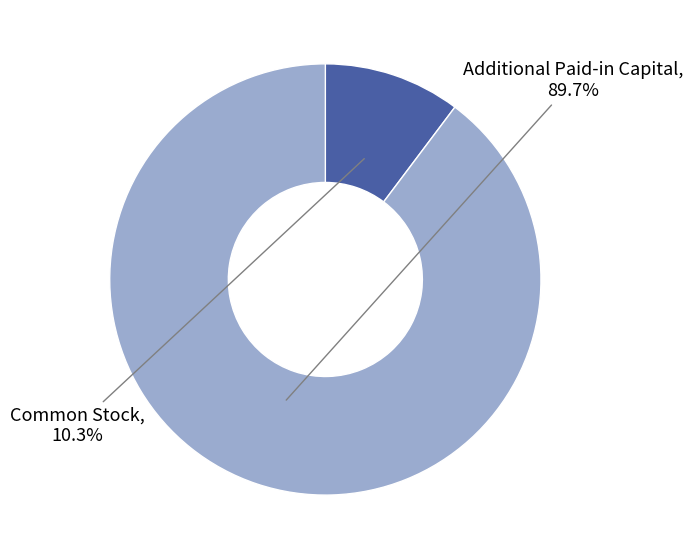

Is there a majority slice in this chart?

Yes